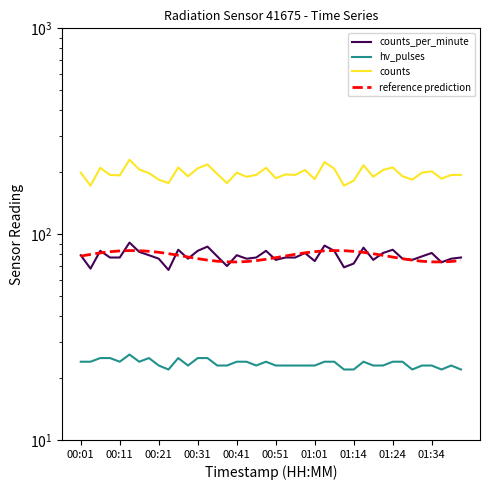

True or false: counts and counts_per_minute cross at least once.

False